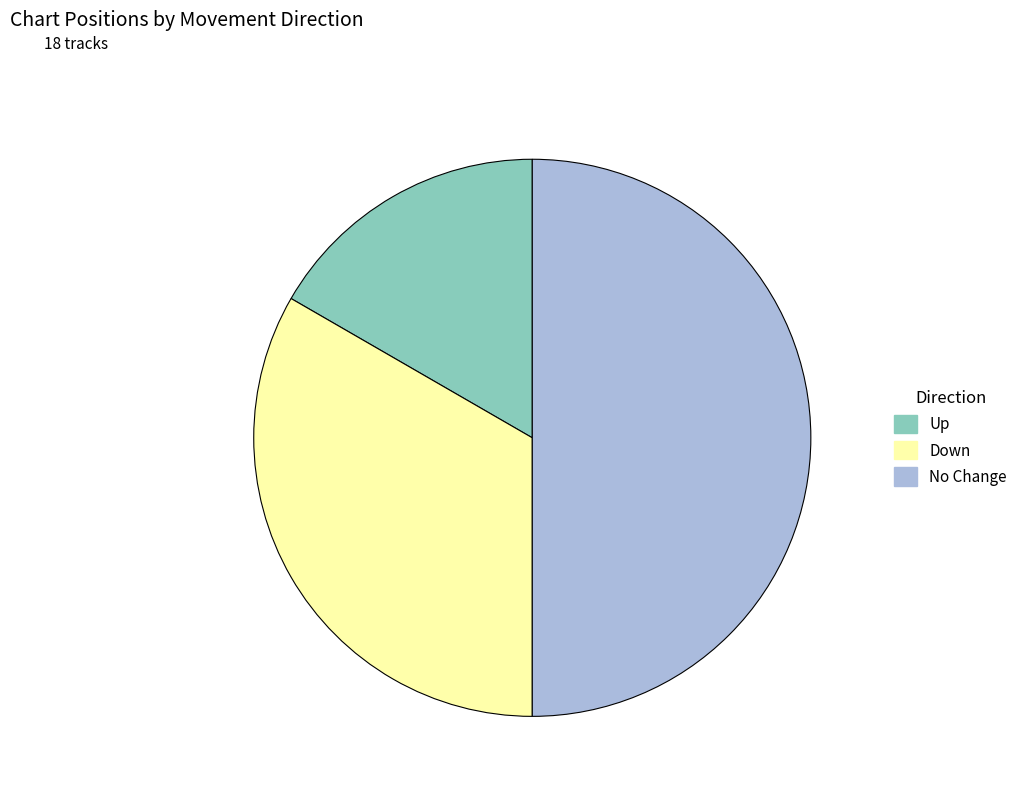

Between No Change and Up, which is larger?

No Change